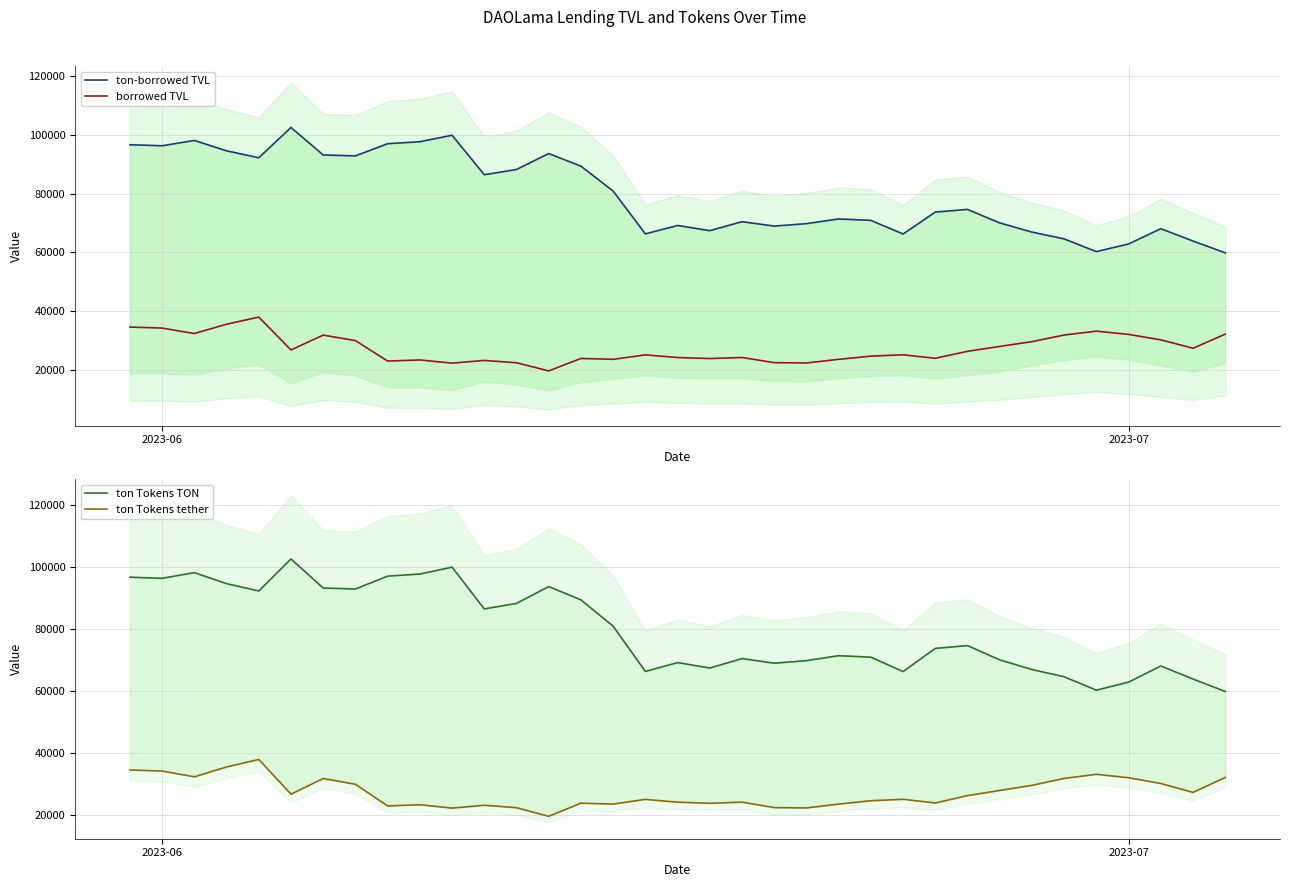

What is the value of the borrowed TVL point at the 31st from the left?

33113.6